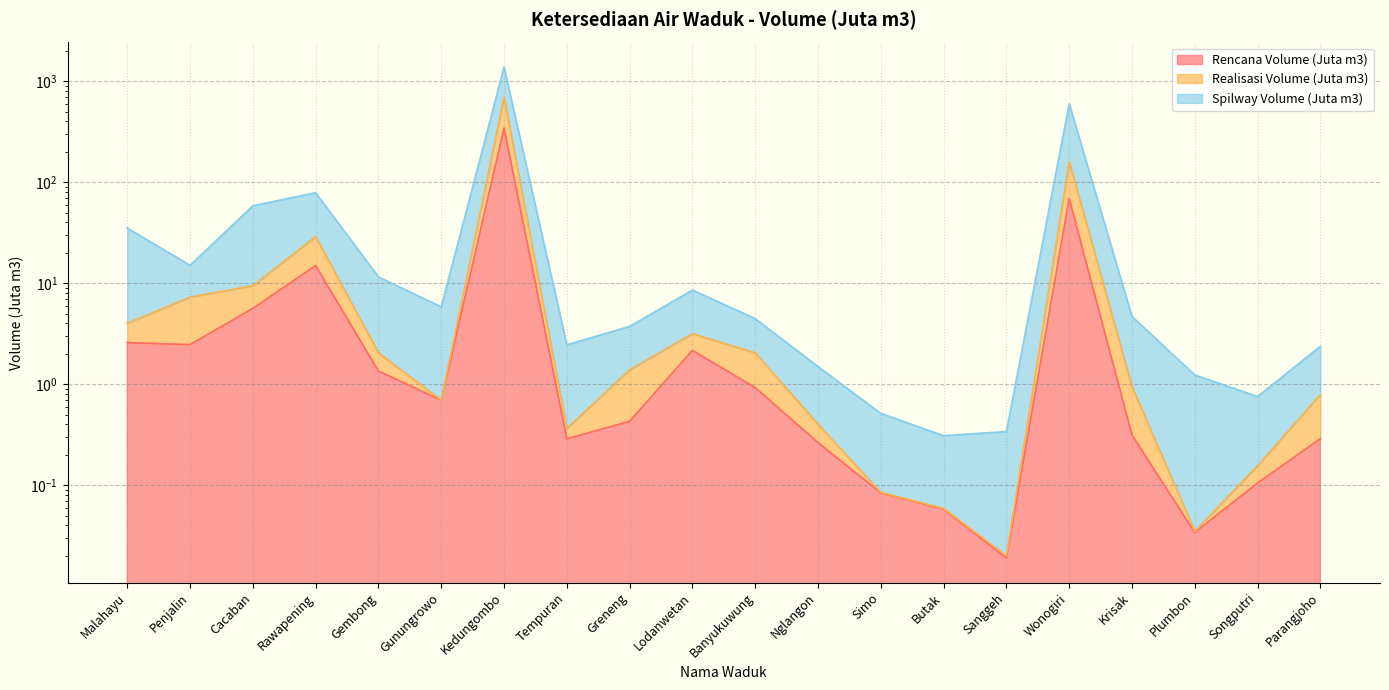

Is the value of Realisasi Volume (Juta m3) at Sanggeh greater than the value of Rencana Volume (Juta m3) at Cacaban?

No